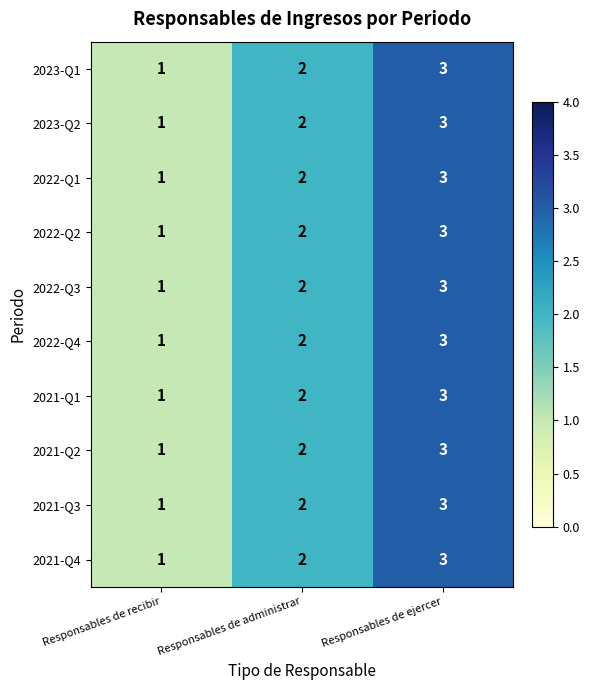

What is the sum of the 2021-Q3 values at Responsables de ejercer and Responsables de recibir?

4